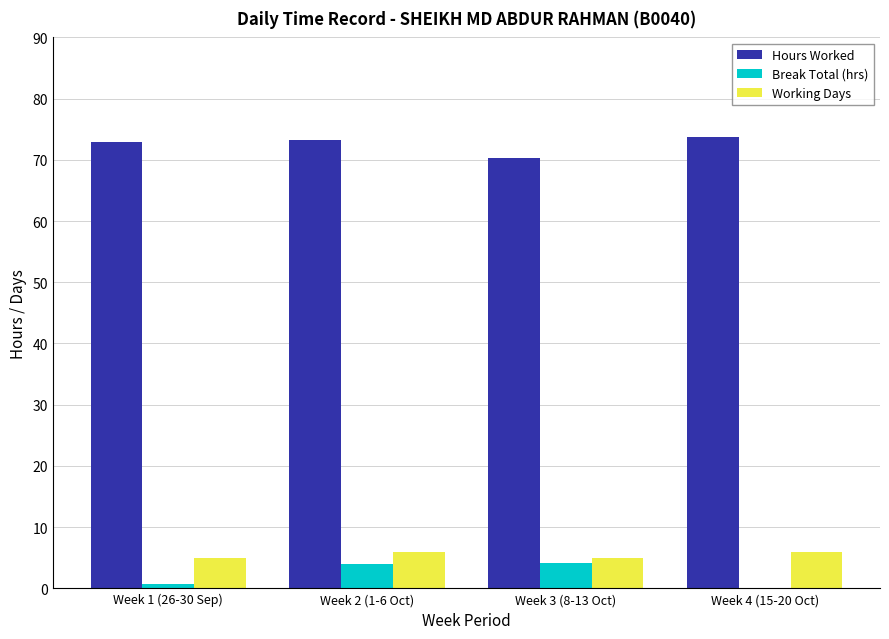

What is the maximum value shown in the chart?

73.7